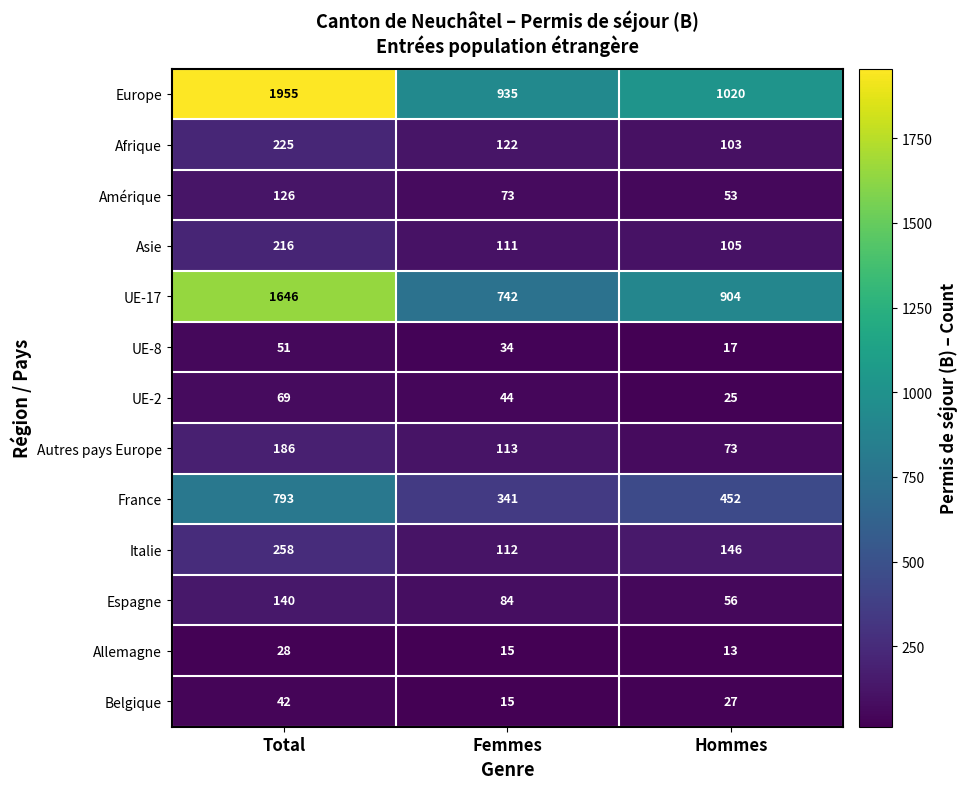

What is the sum of the Afrique values at Hommes and Total?

328